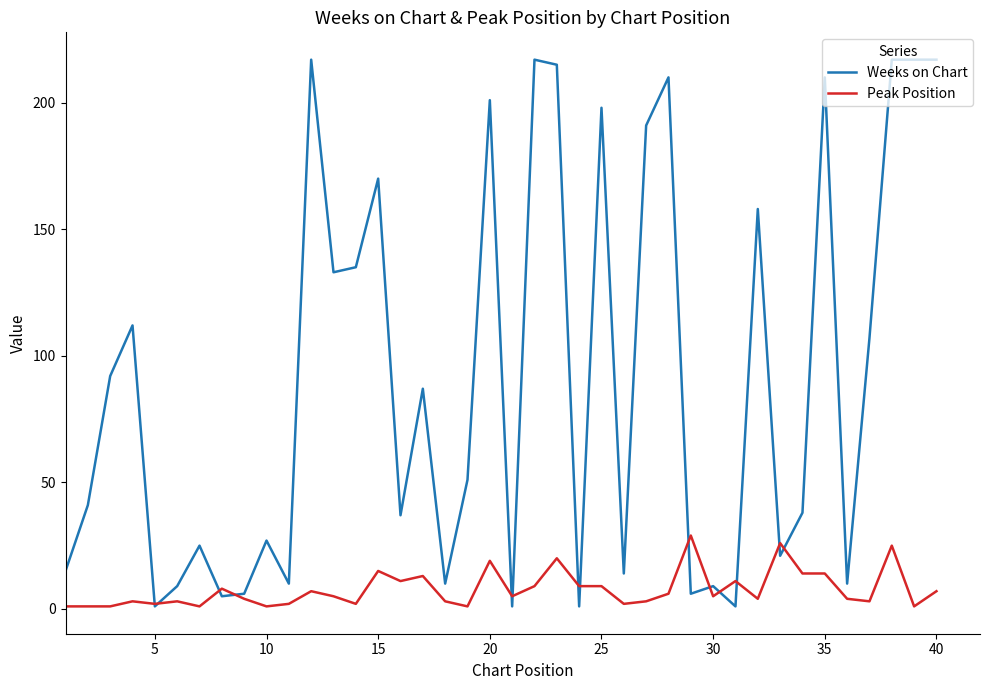

Rank the series by their maximum value, from highest to lowest.

Weeks on Chart, Peak Position